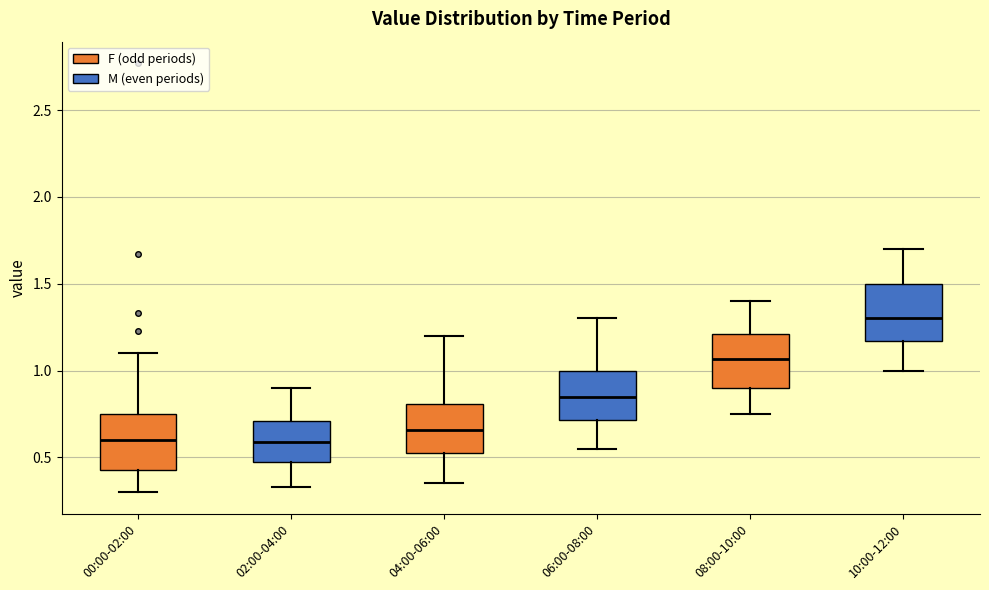

Where does the upper whisker of the box for 10:00-12:00 end on the y-axis? The values are not printed on the chart, so give them approximately, as read against the axis.

1.70